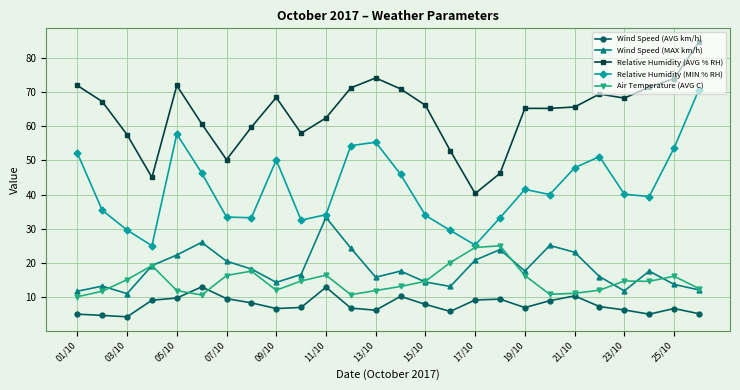

Count the number of categories in the chart.

26